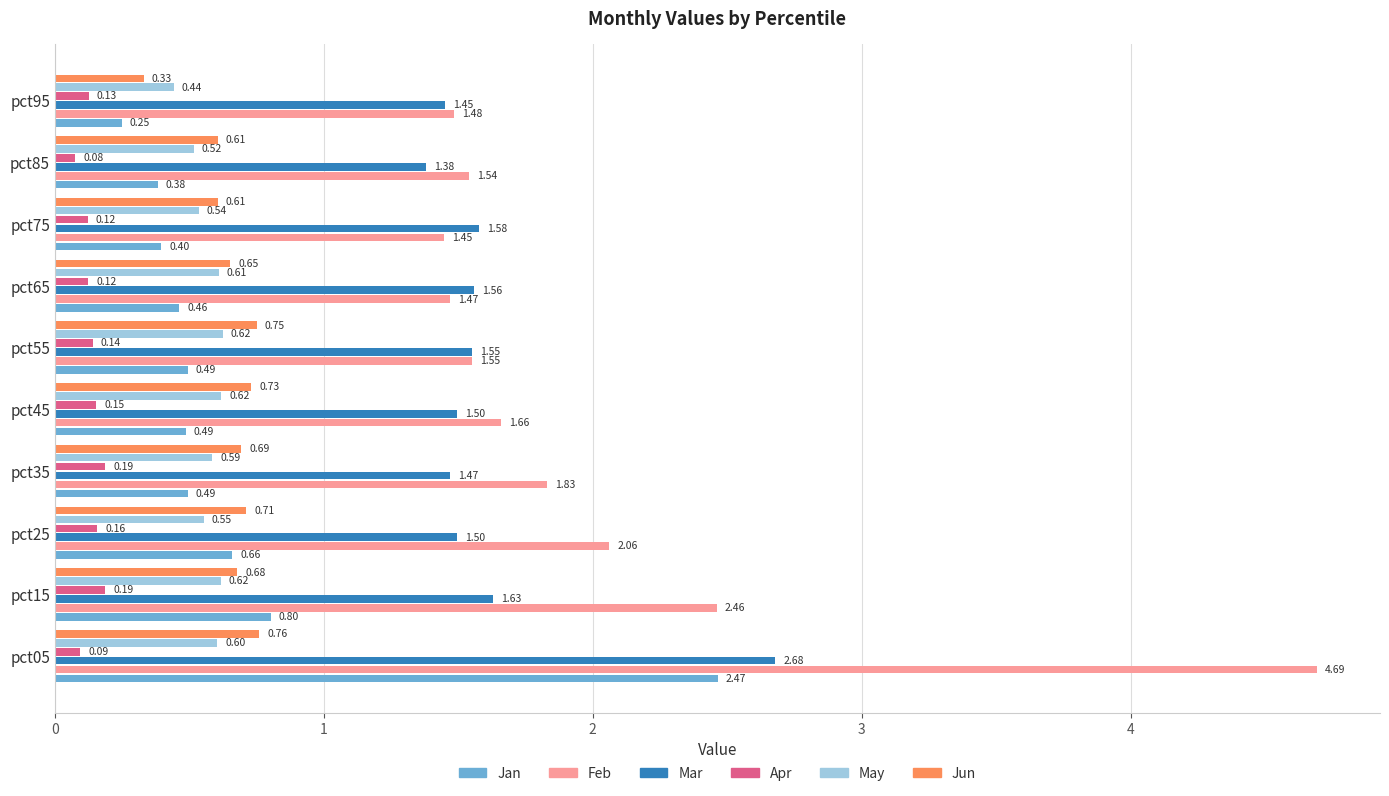

Which series has the widest spread of values?

Feb